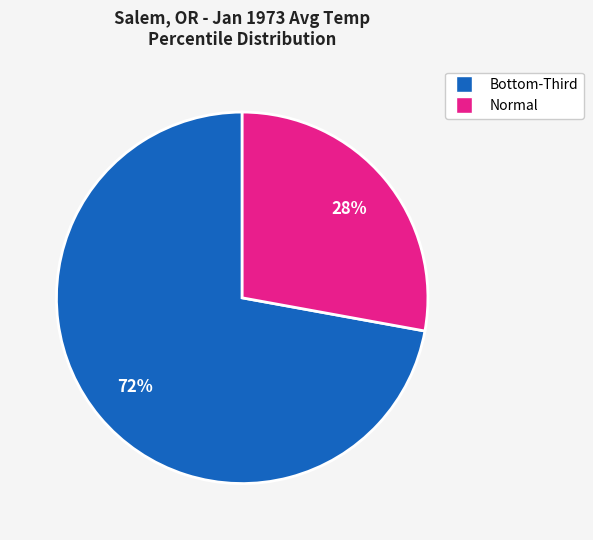

Is there any slice that represents more than half of the pie?

Yes